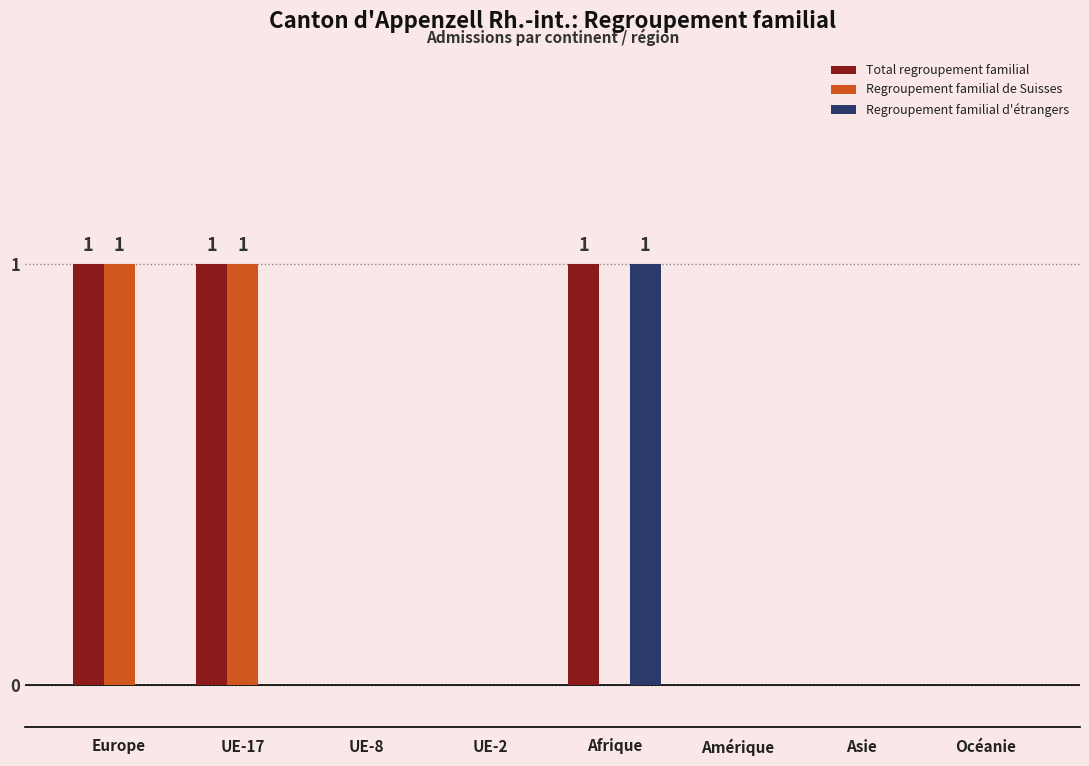

Are the bars horizontal?

No